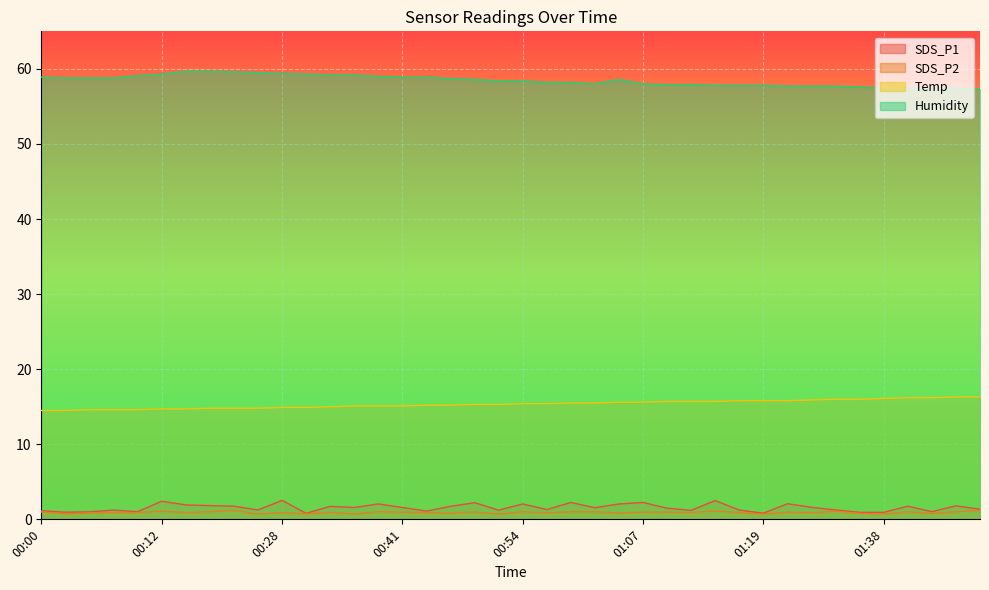

The Temp series shows 14.6 at 00:05. True or false?

True